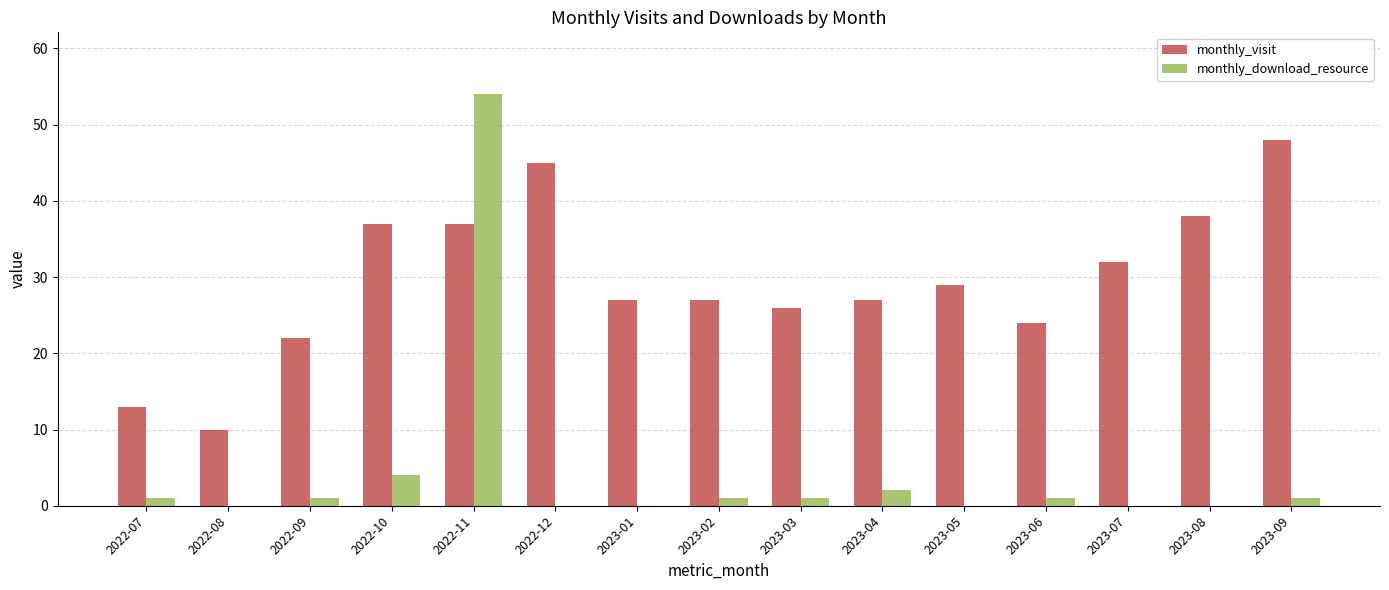

Is the value of monthly_visit at 2023-02 greater than the value of monthly_download_resource at 2022-07?

Yes